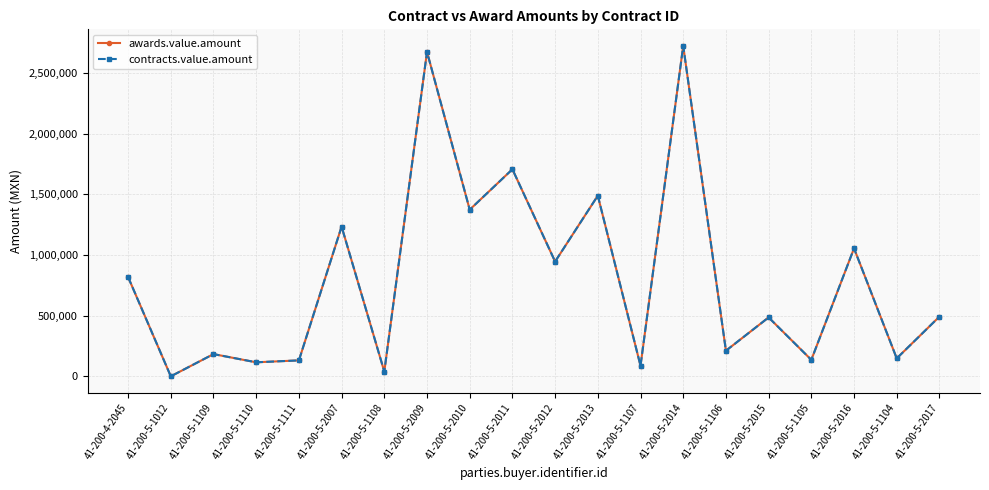

How many interior local valleys does the awards.value.amount series have?

9